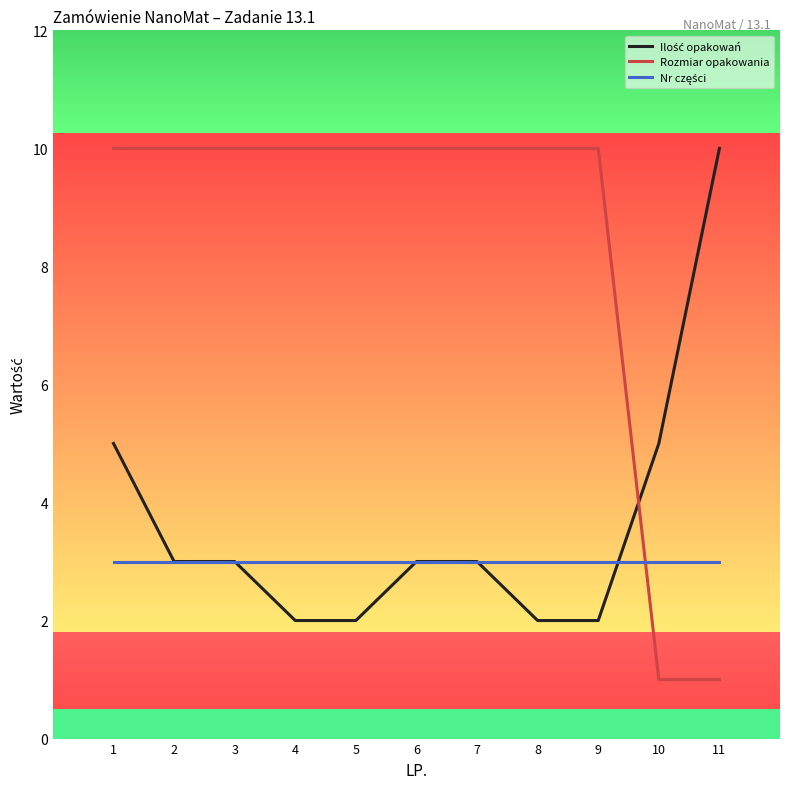

What is the total value across all series at 4?

15